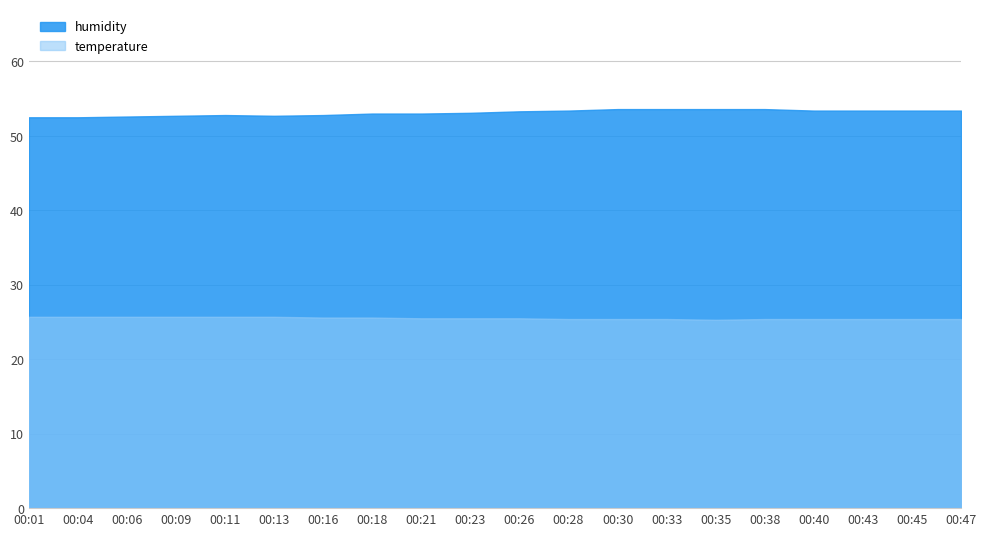

The humidity series shows 96.4 at 00:33. True or false?

False